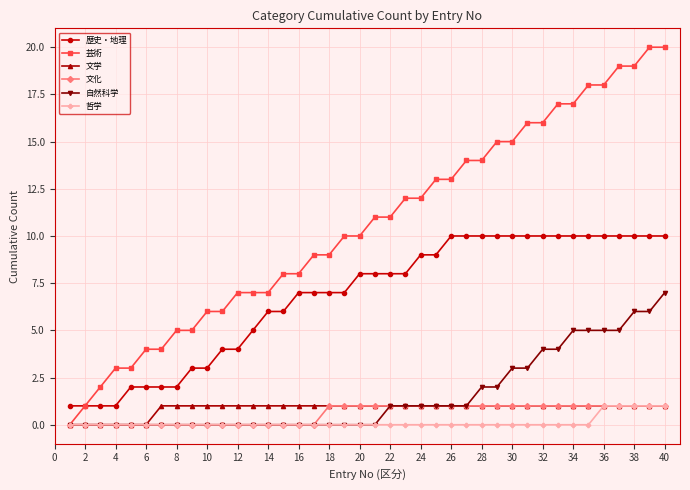

What is the greatest value displayed?

20